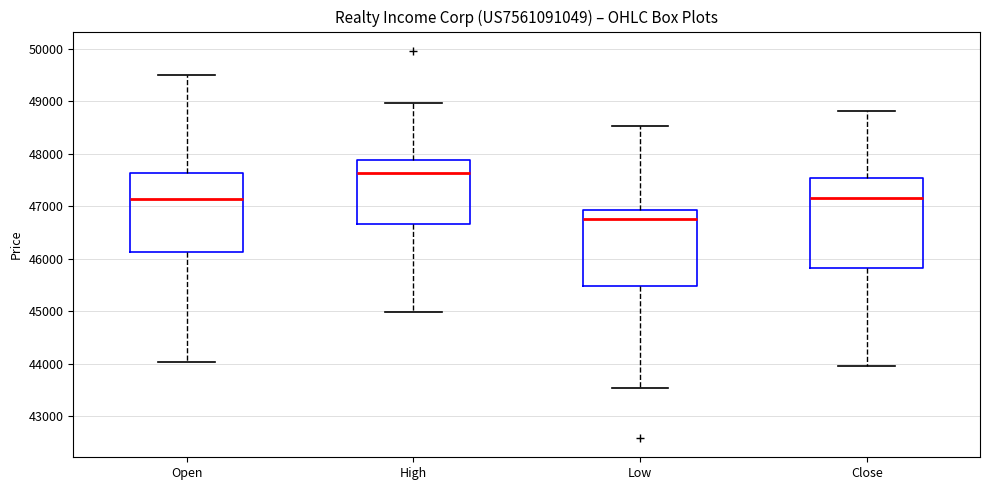

Reading left to right, read every box against the y-axis: the position of its median line, the range the box covers, and the ends of its whiskers. The values are not printed on the chart, so give them approximately, as read against the axis.

Open: median 47100, box 46100 to 47600, whiskers 44000 to 49500
High: median 47600, box 46700 to 47900, whiskers 45000 to 49000
Low: median 46800, box 45500 to 46900, whiskers 43500 to 48500
Close: median 47200, box 45800 to 47500, whiskers 44000 to 48800